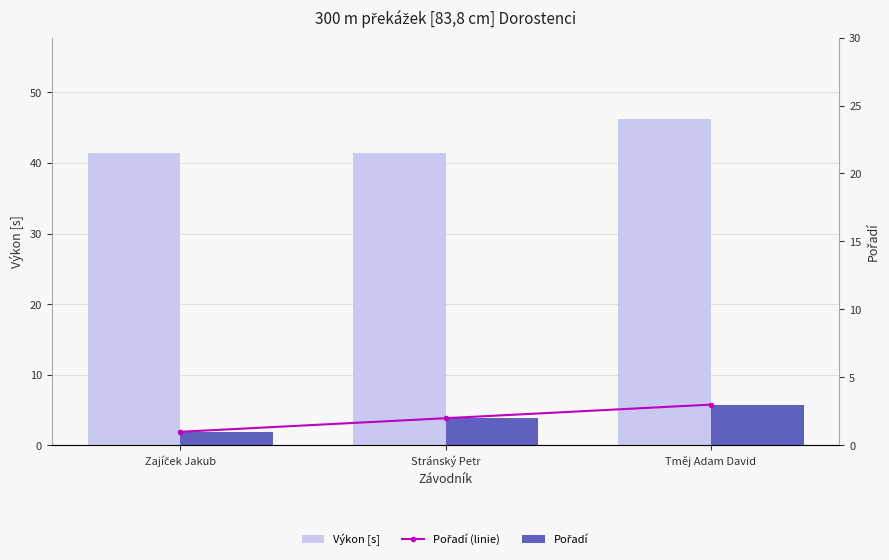

Which category has the highest value across all series?

Tměj Adam David